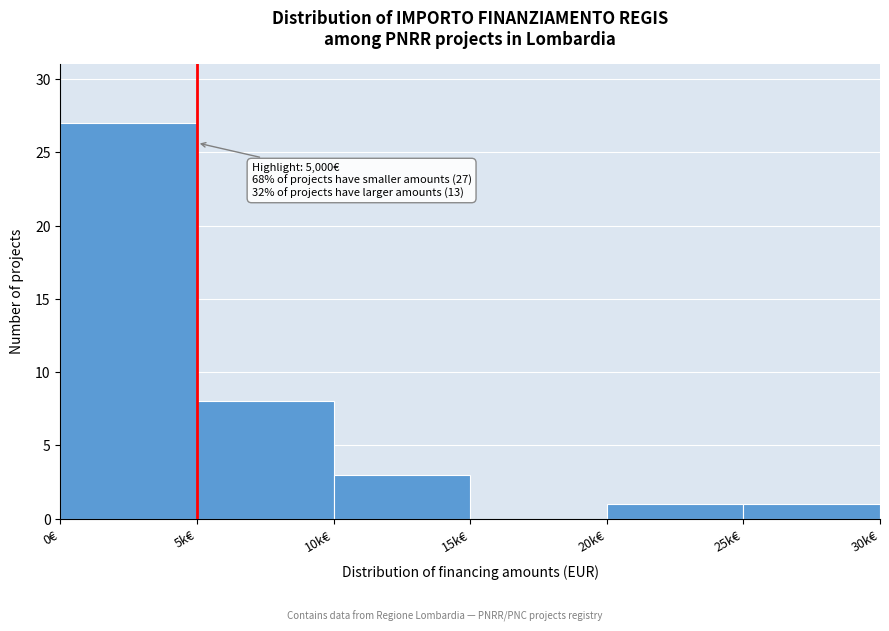

Reading right to left, extract all data points from this chart.

25k€=1	20k€=1	15k€=0	10k€=3	5k€=8	0€=27